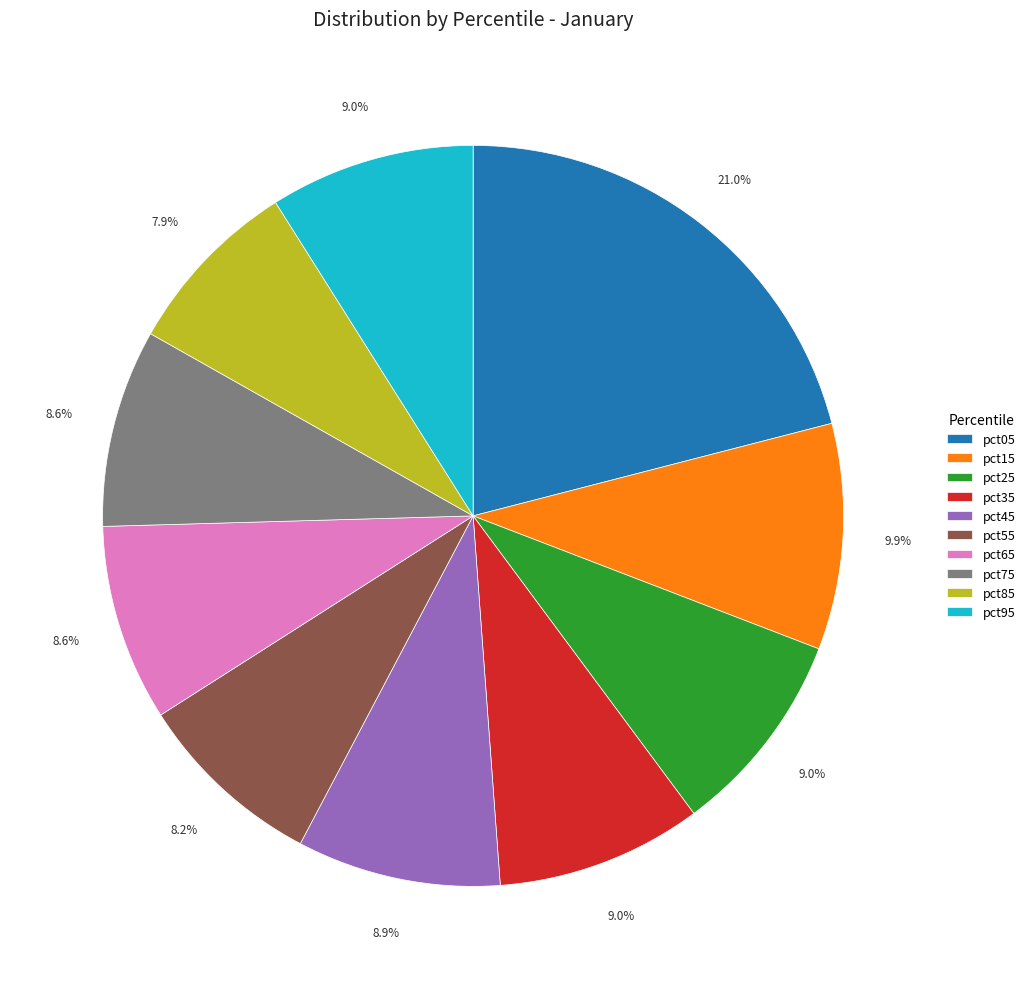

What percentage is the pct45 slice, to the nearest percent?

9%